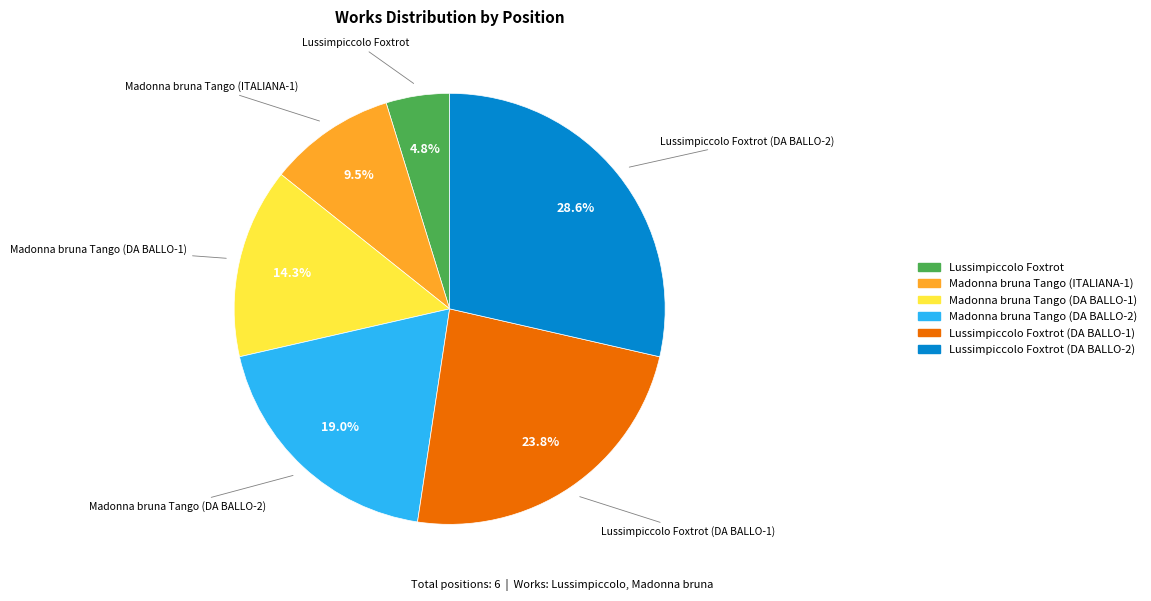

Does Lussimpiccolo Foxtrot account for over 50% of the chart?

No